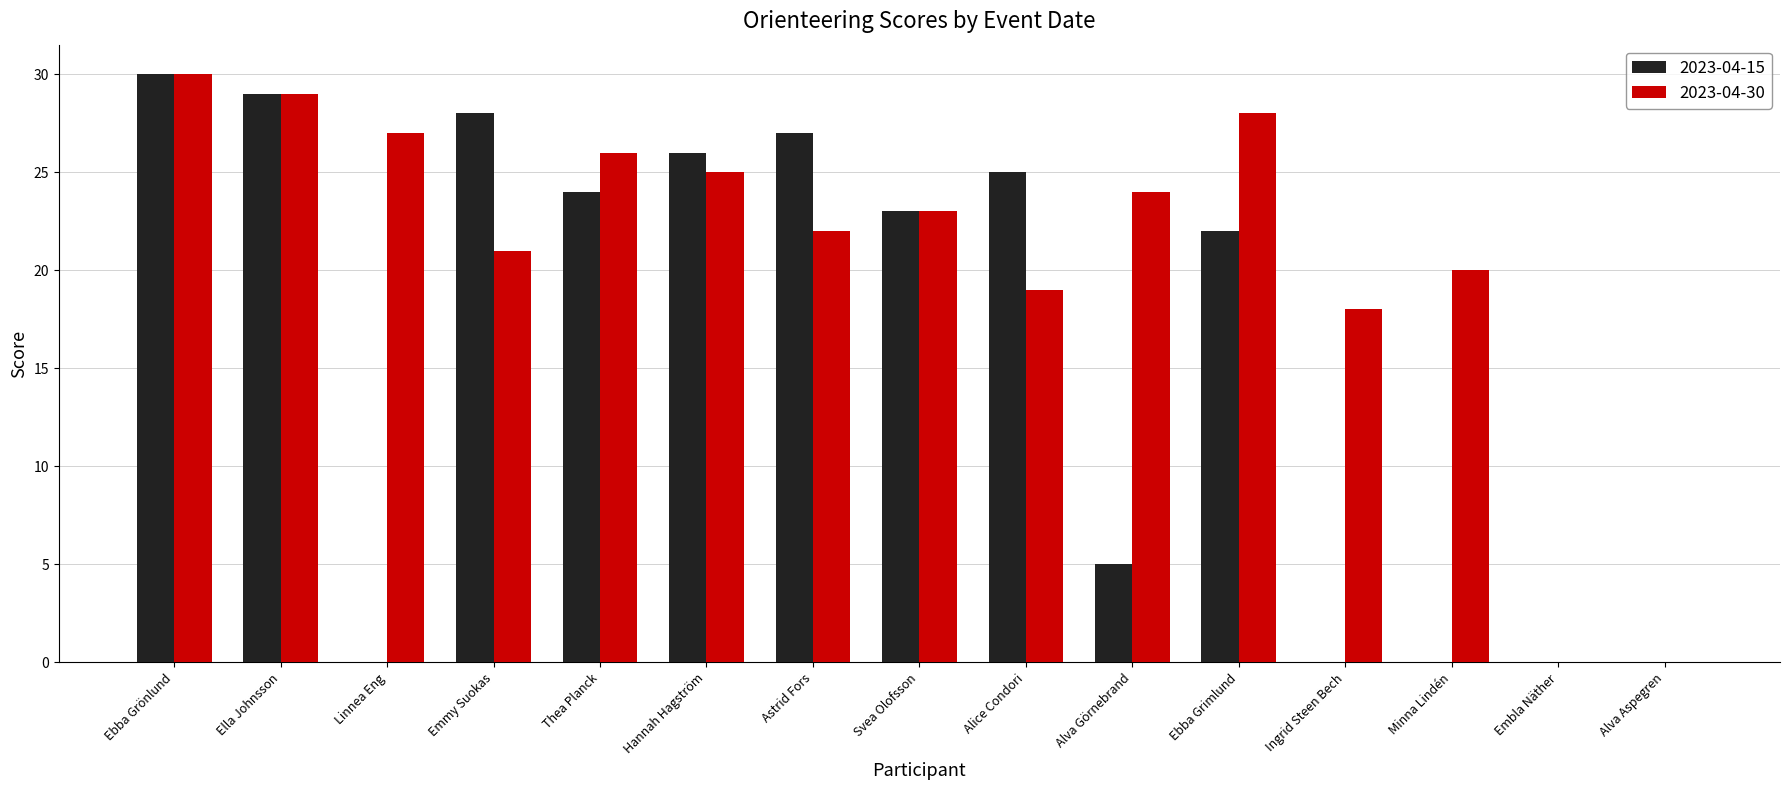

How many series are shown in this chart?

2